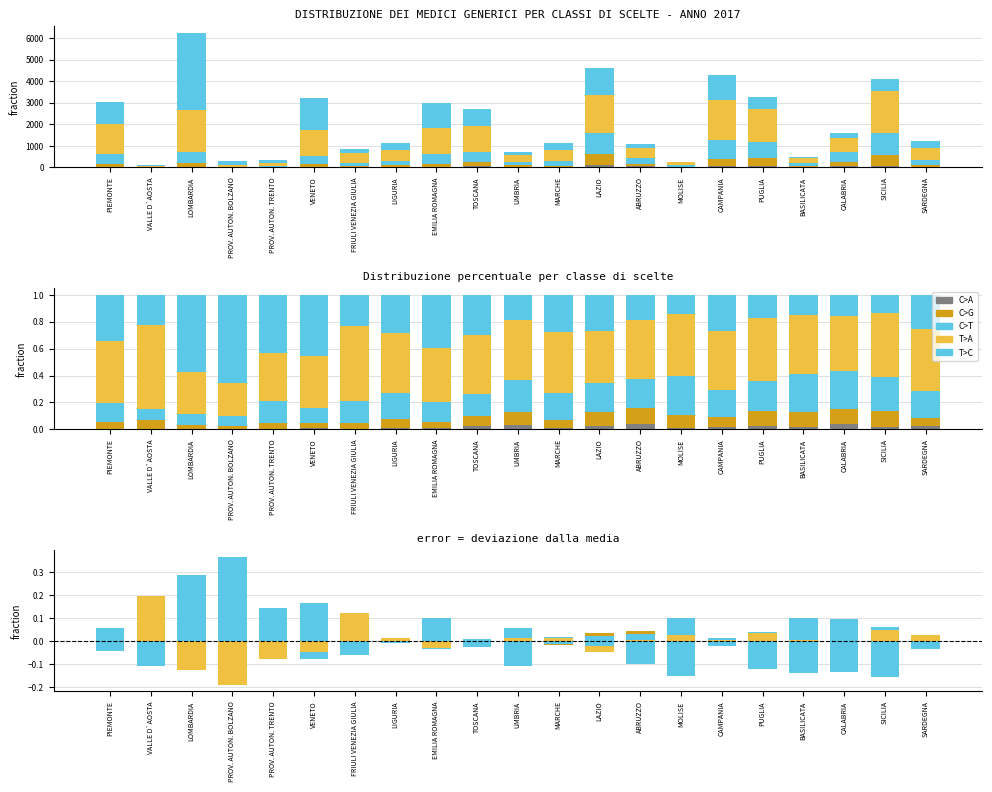

What position from the left is PROV. AUTON. BOLZANO?

4